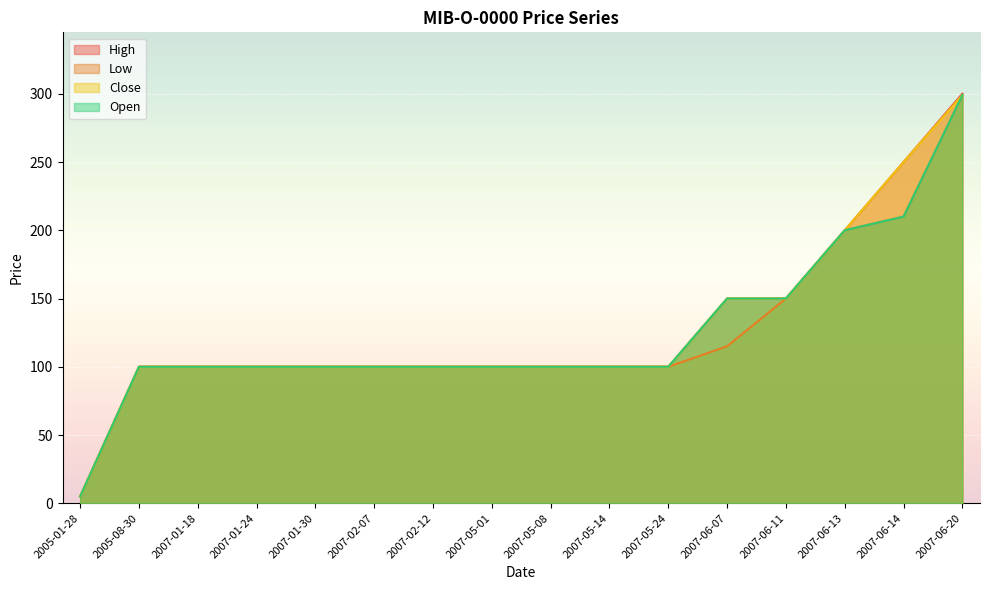

What is the maximum value shown in the chart?

300